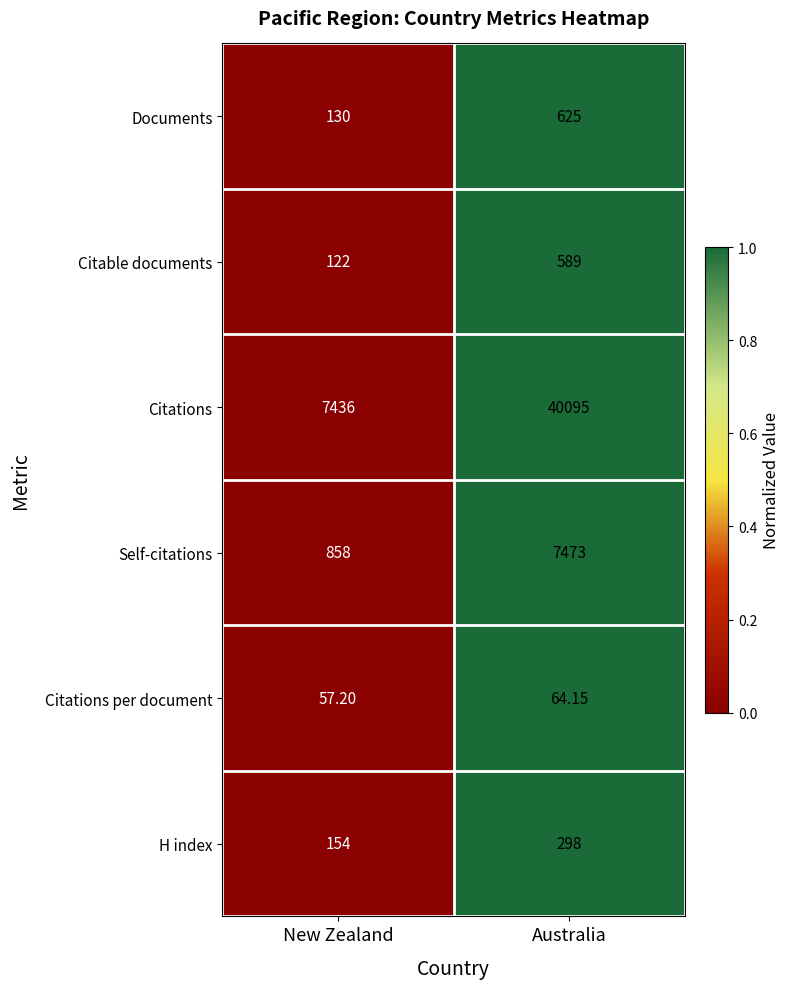

Rank the series at New Zealand from highest to lowest value.

Citations, Self-citations, H index, Documents, Citable documents, Citations per document